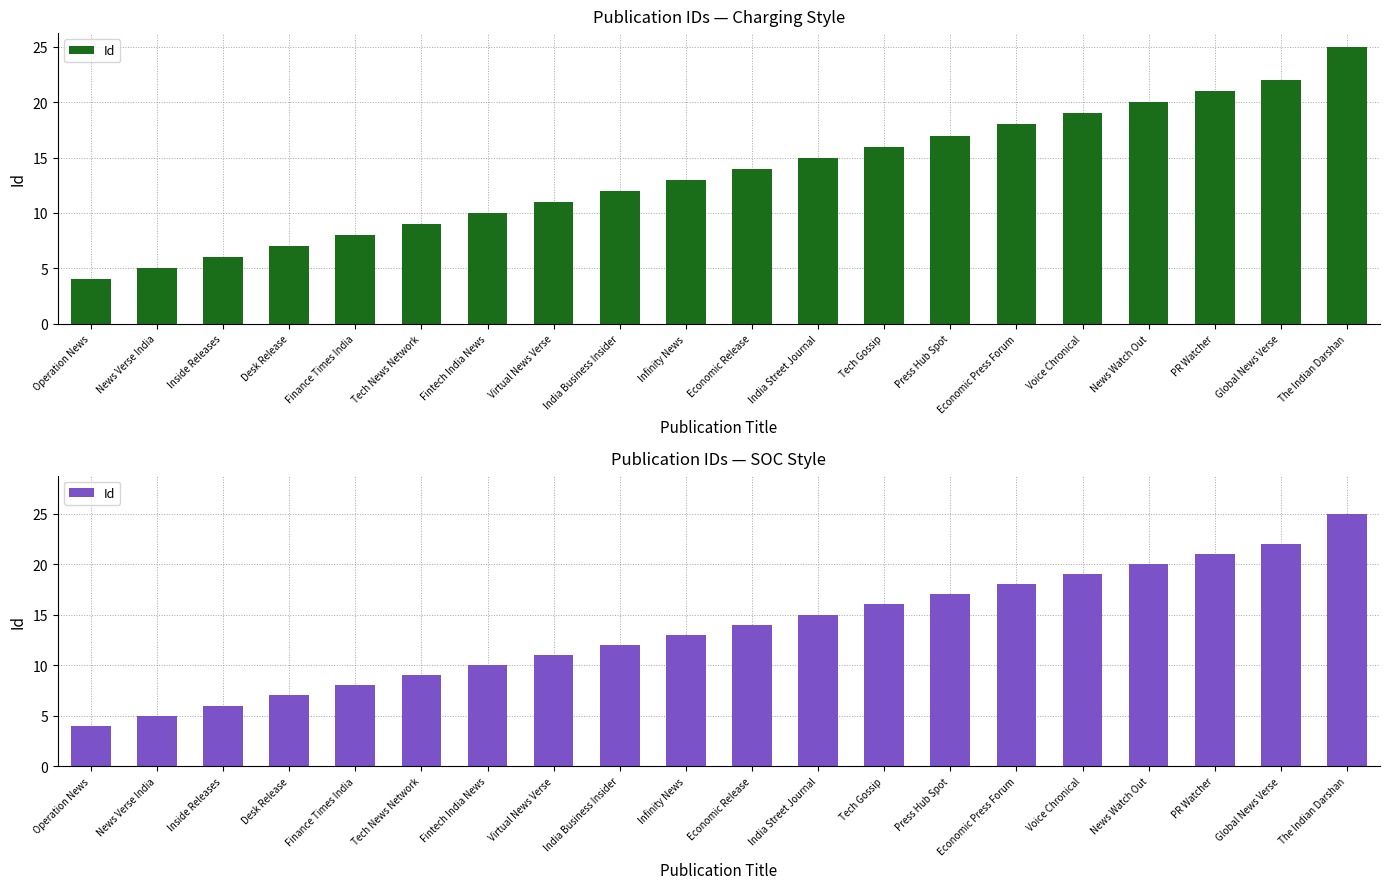

The chart shows a value of 2 at Fintech India News. True or false?

False